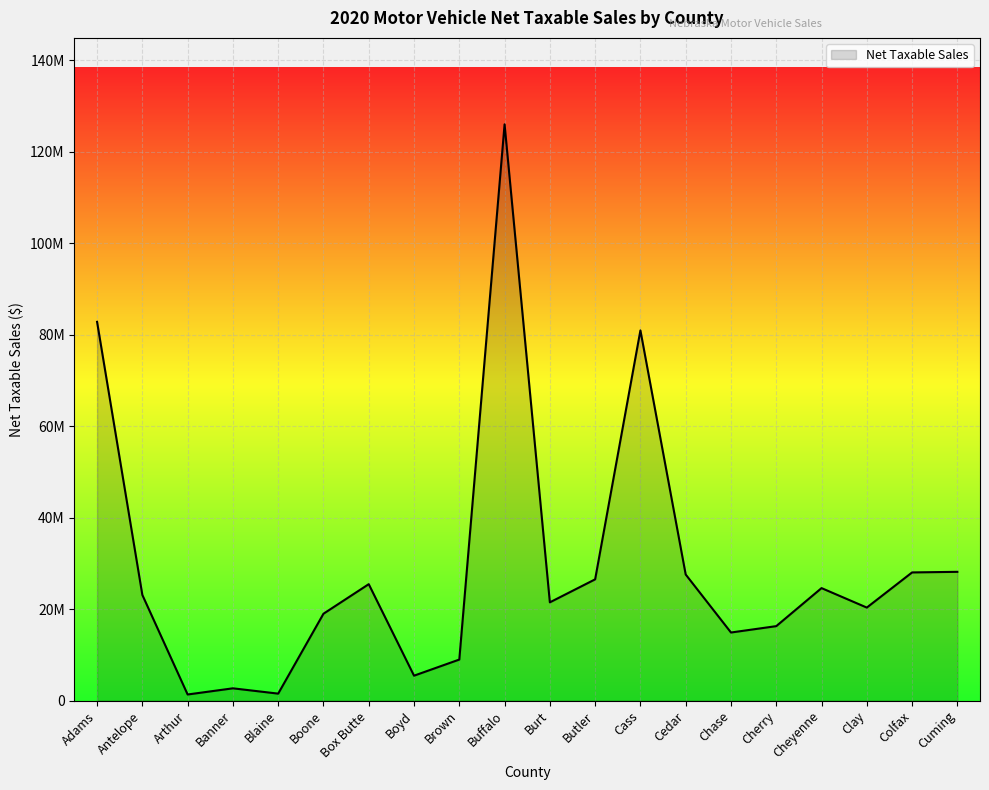

Is this an area chart (filled region under the line)?

Yes